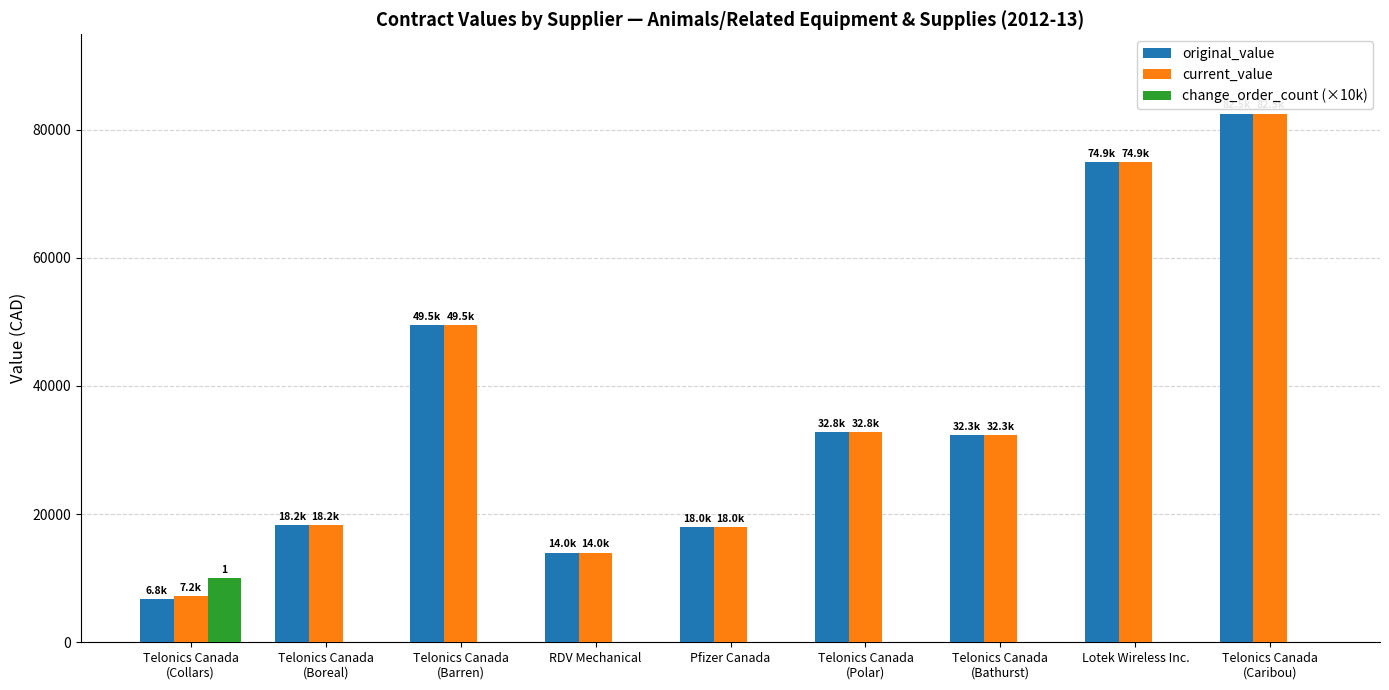

The change_order_count (×10k) series shows 0 at Lotek Wireless Inc.. True or false?

True